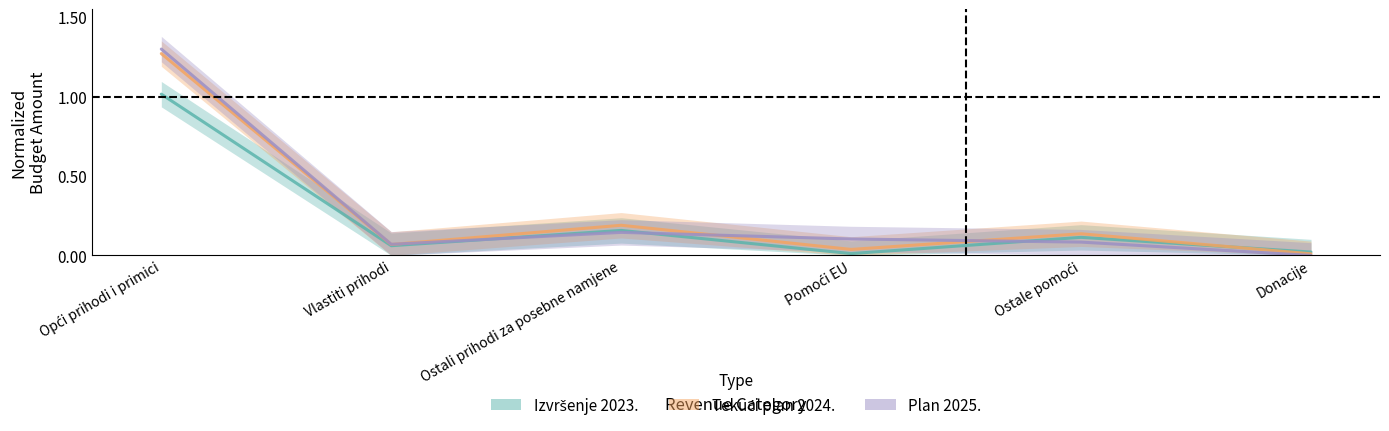

What is the average value of the Tekući plan 2024. series?

0.3